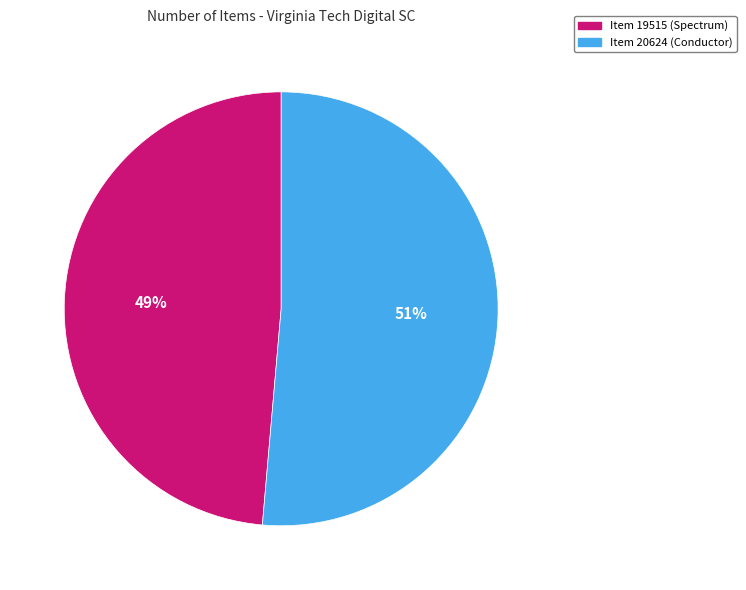

What is the largest slice in the pie chart?

Item 20624 (Conductor)